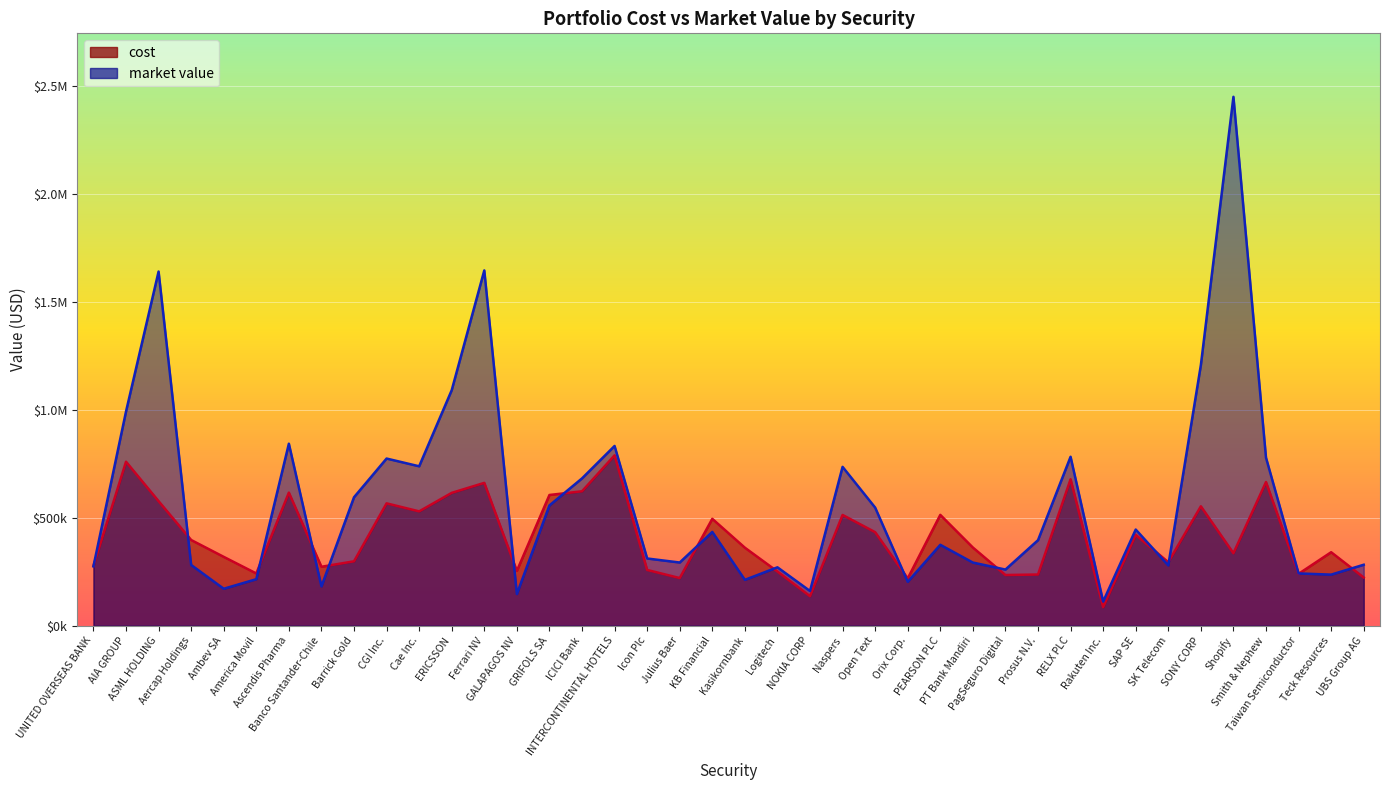

At which category is the sum across all series the highest?

Shopify